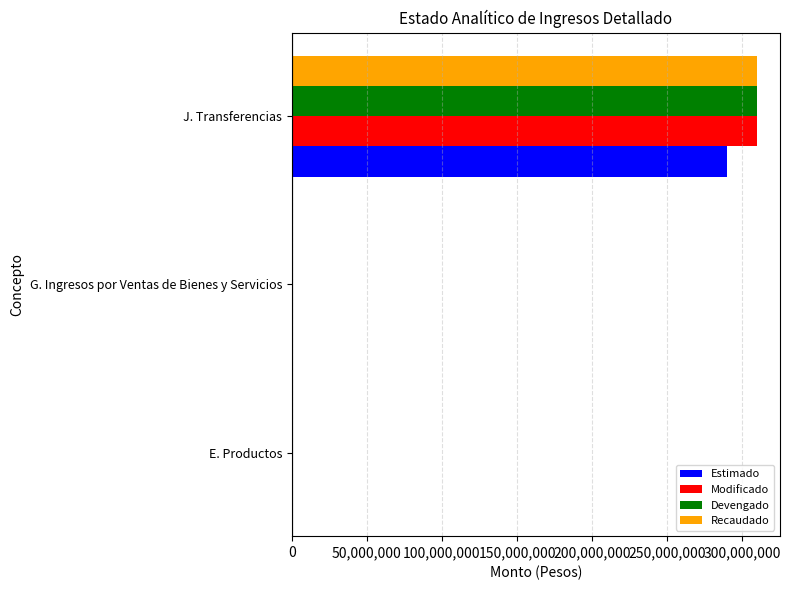

At which category is the sum across all series the highest?

J. Transferencias